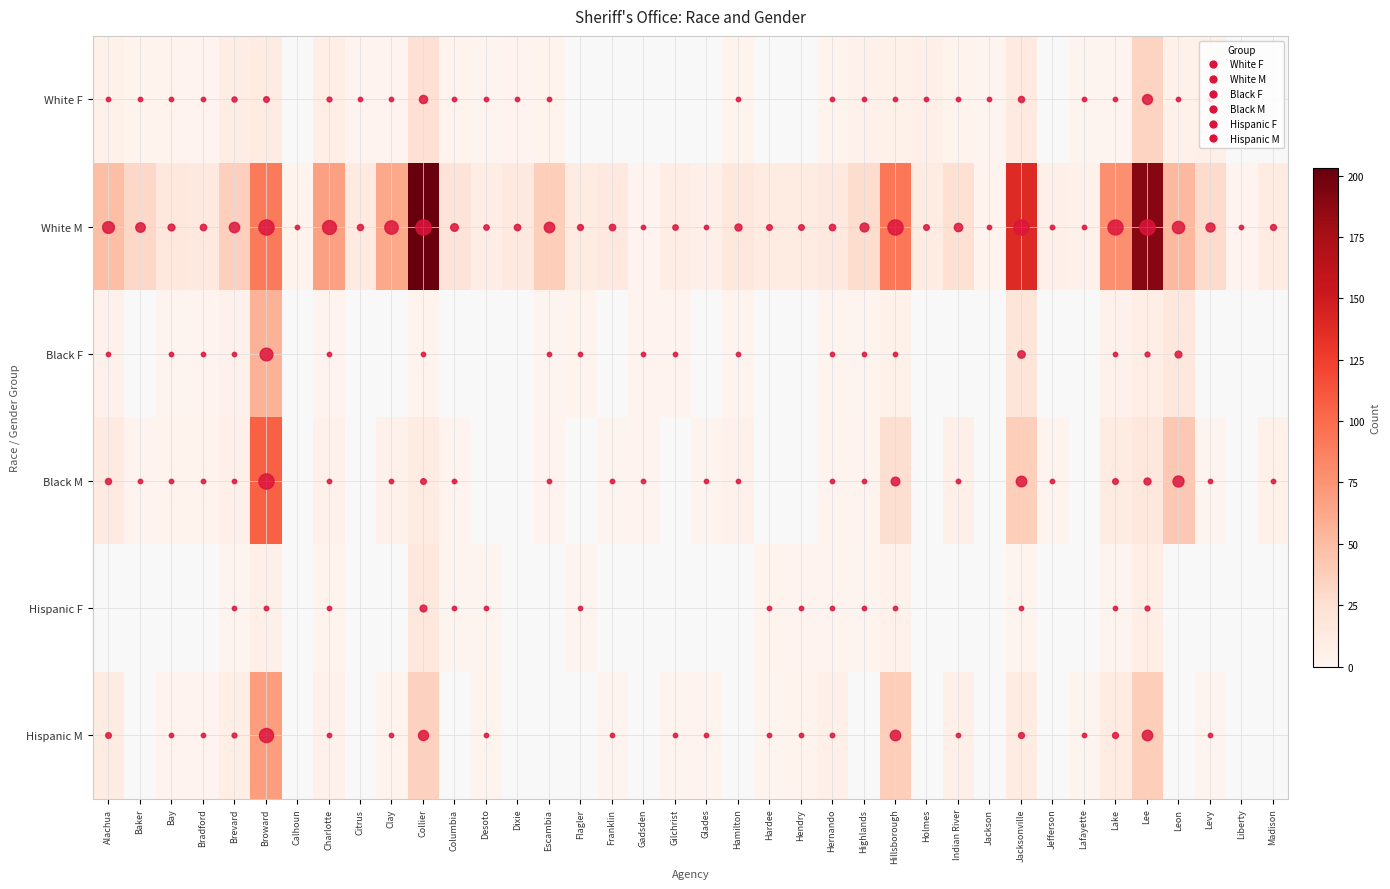

What is the sum of the Hispanic M values at Levy and Hernando?

8.0